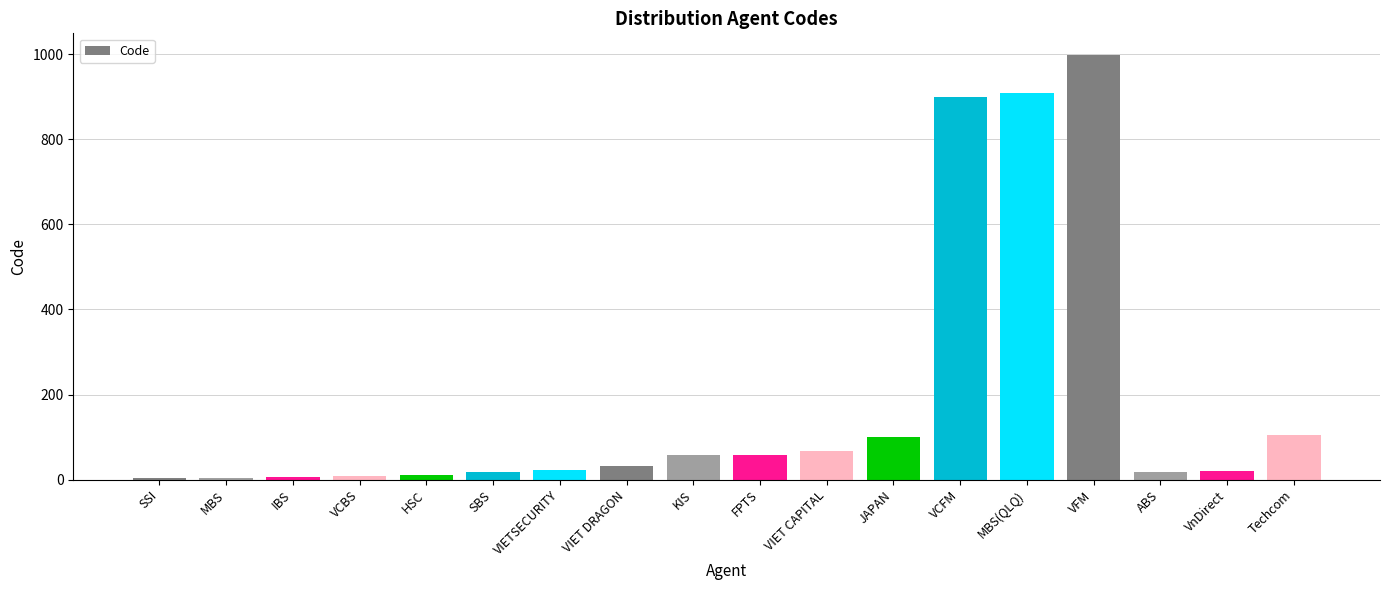

Is it true that the value at MBS(QLQ) is 909?

True